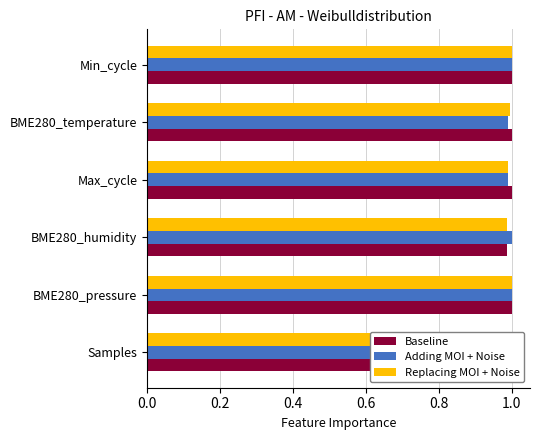

What is the minimum value shown in the chart?

1.0